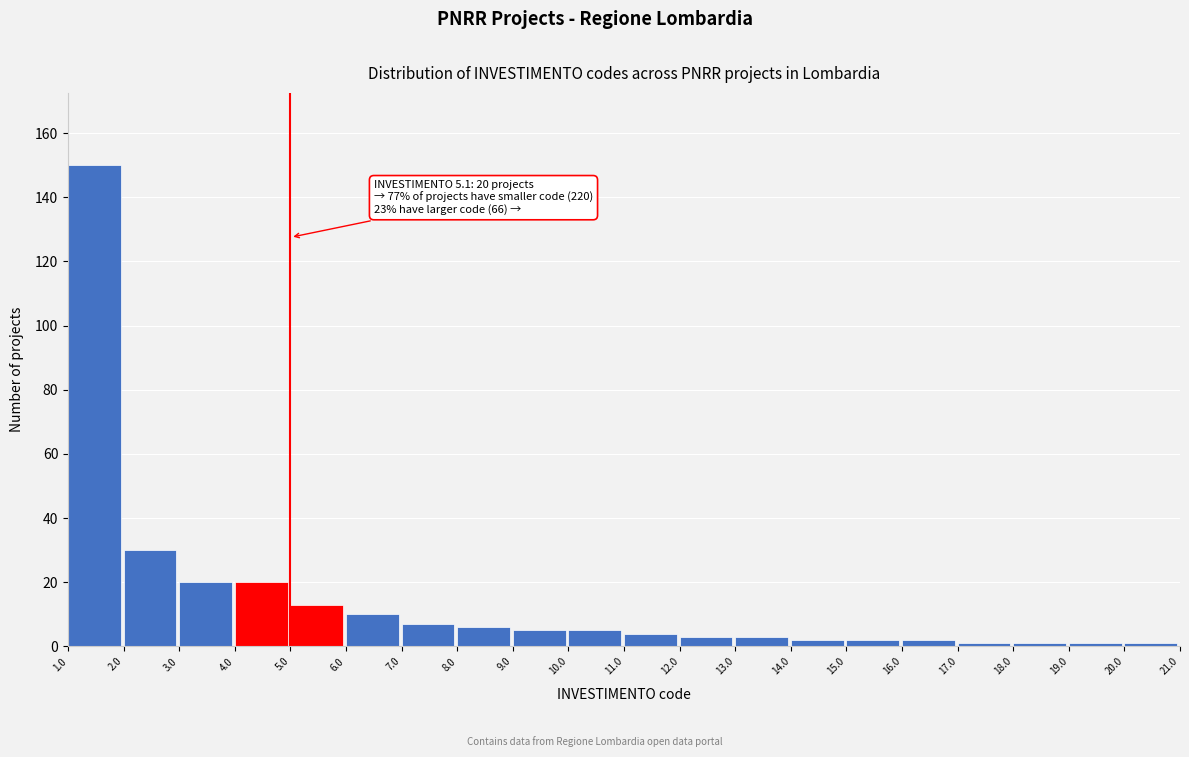

Over which range of the x-axis is the bar tallest?

1.0 to 2.0